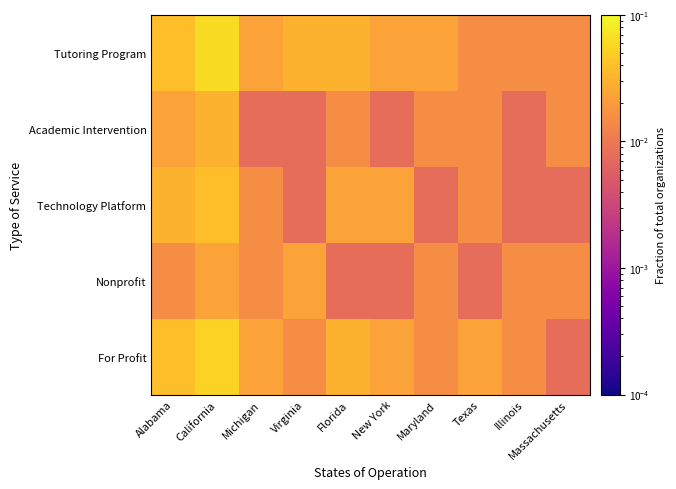

What is the total value across all series at Illinois?

0.1